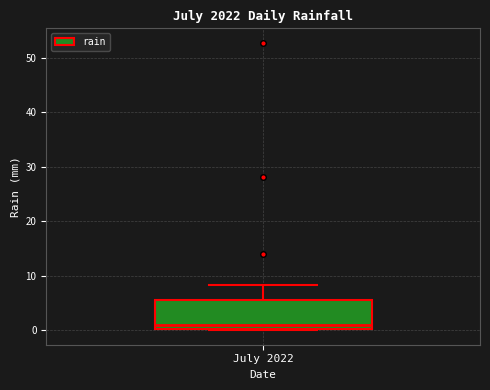

Where does the upper whisker of the box for July 2022 end on the y-axis? The values are not printed on the chart, so give them approximately, as read against the axis.

8